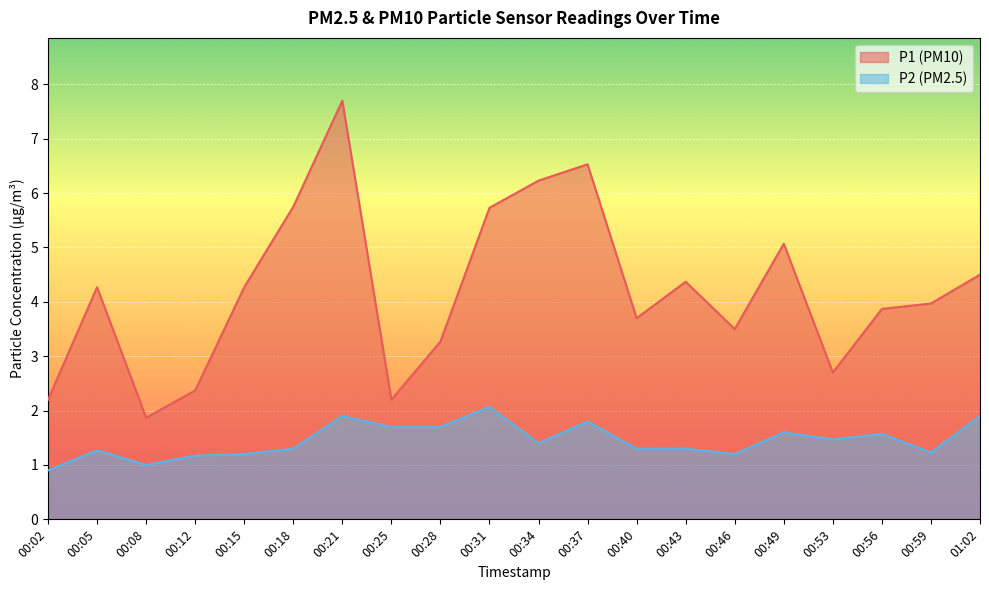

Between 00:28 and 00:37, which series saw the biggest shift?

P1 (PM10)